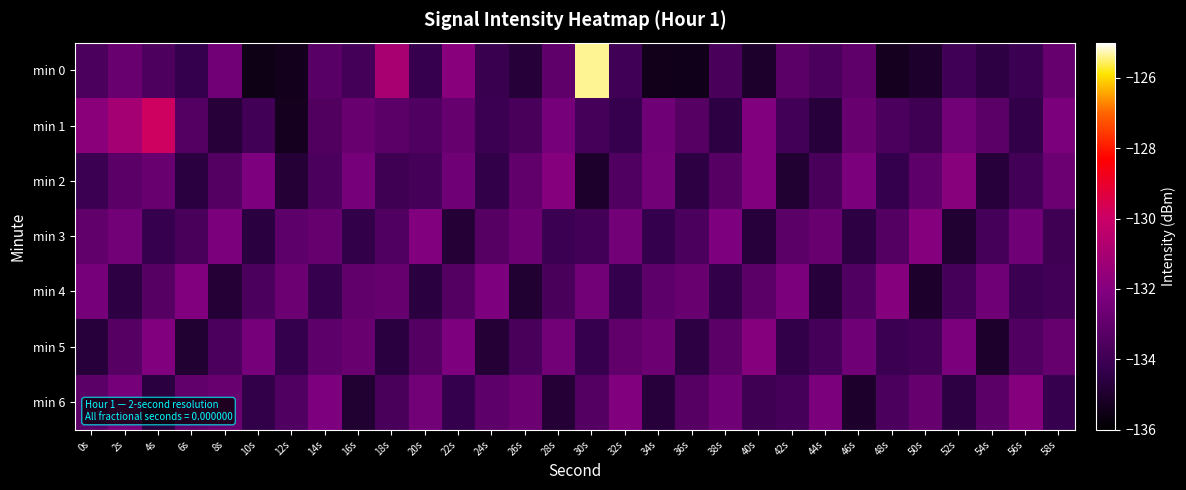

Rank the series by their maximum value, from lowest to highest.

min 3, min 4, min 5, min 6, min 2, min 1, min 0